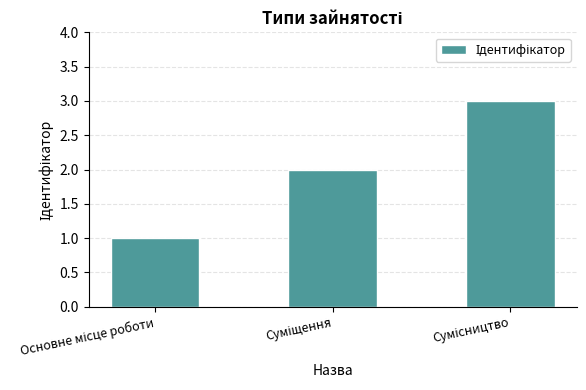

What is the sum of all values?

6